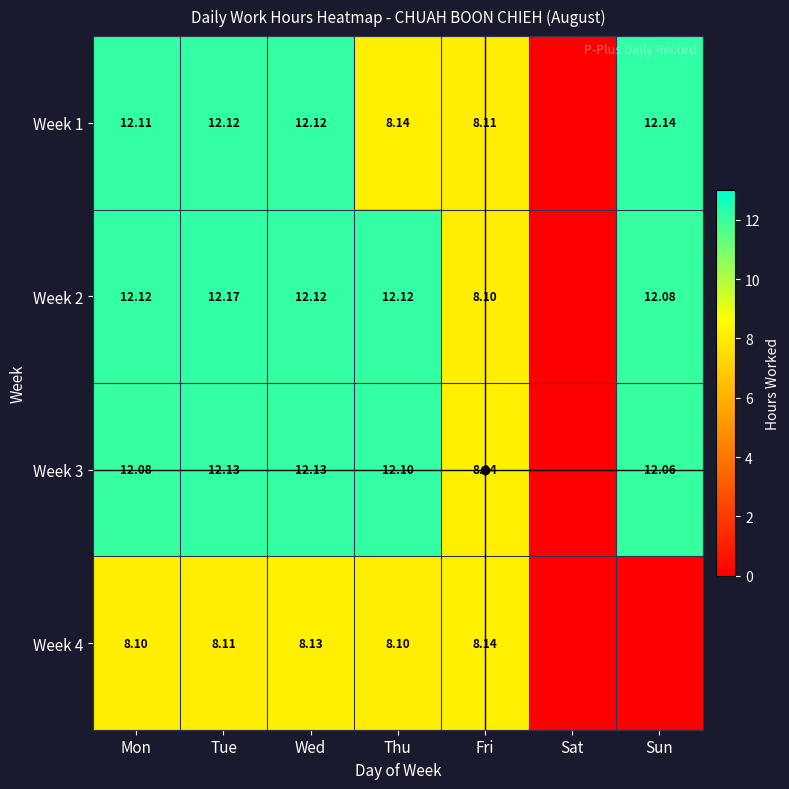

What is the total value across all series at Wed?

44.5